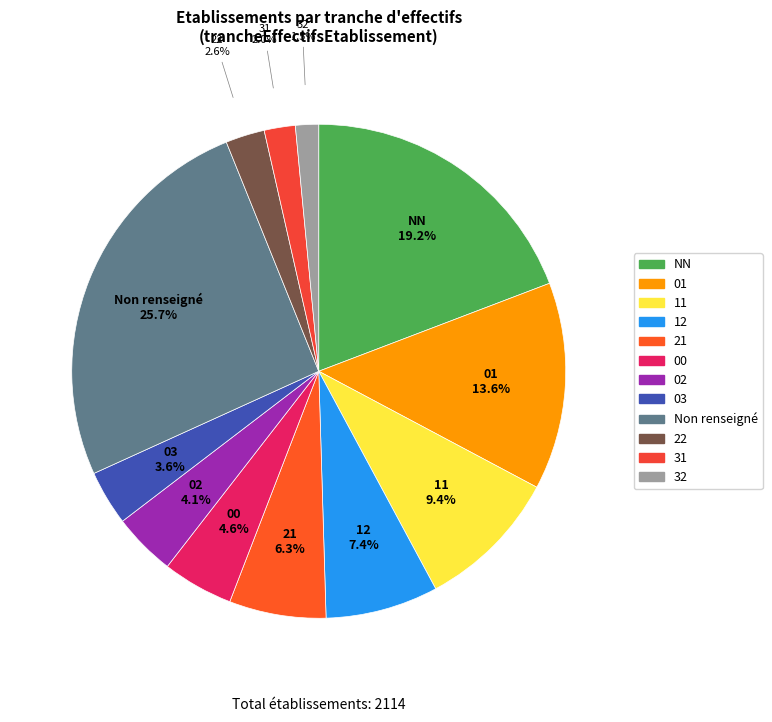

What percentage is the 12 slice, to the nearest percent?

7%